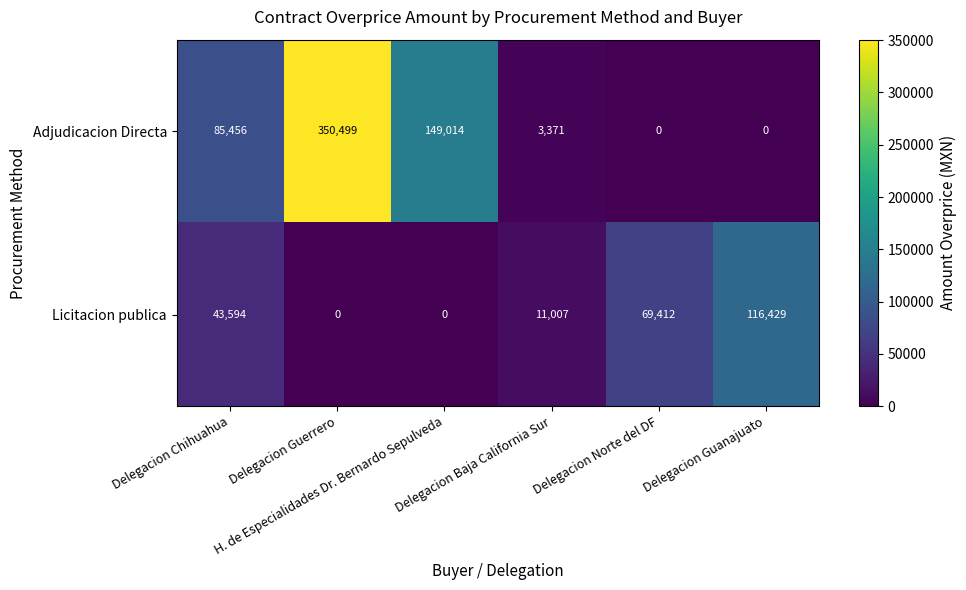

List the series in order of their overall mean, lowest first.

Licitacion publica, Adjudicacion Directa